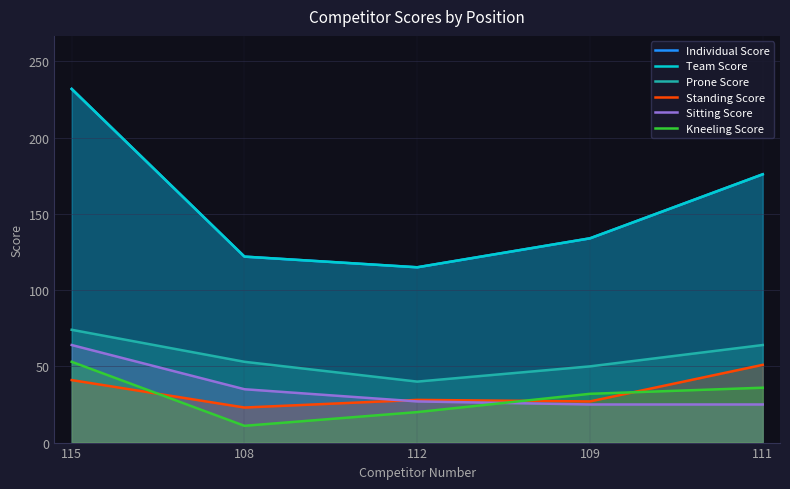

At 109, list the series in order from smallest to largest.

Sitting Score, Standing Score, Kneeling Score, Prone Score, Individual Score, Team Score